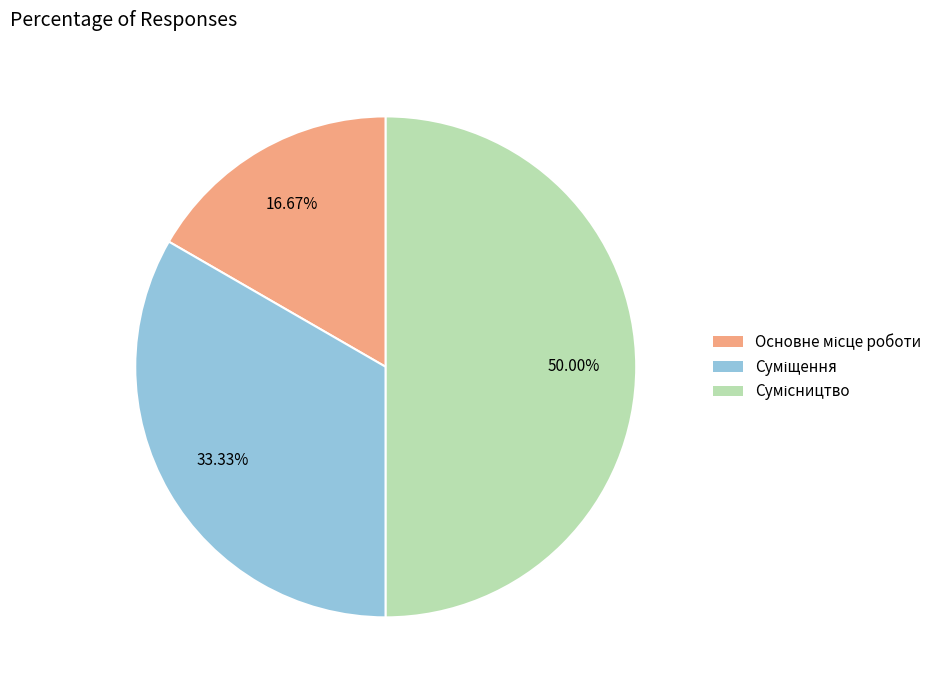

What is the change in value from Основне місце роботи to Сумісництво?

+2